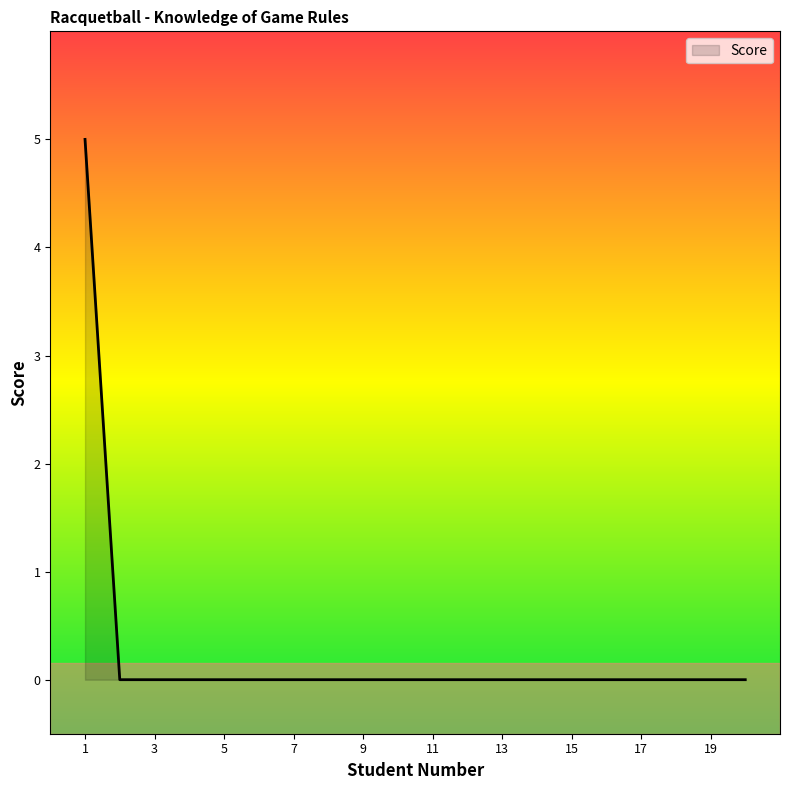

What is the difference between the maximum and second lowest values?

5